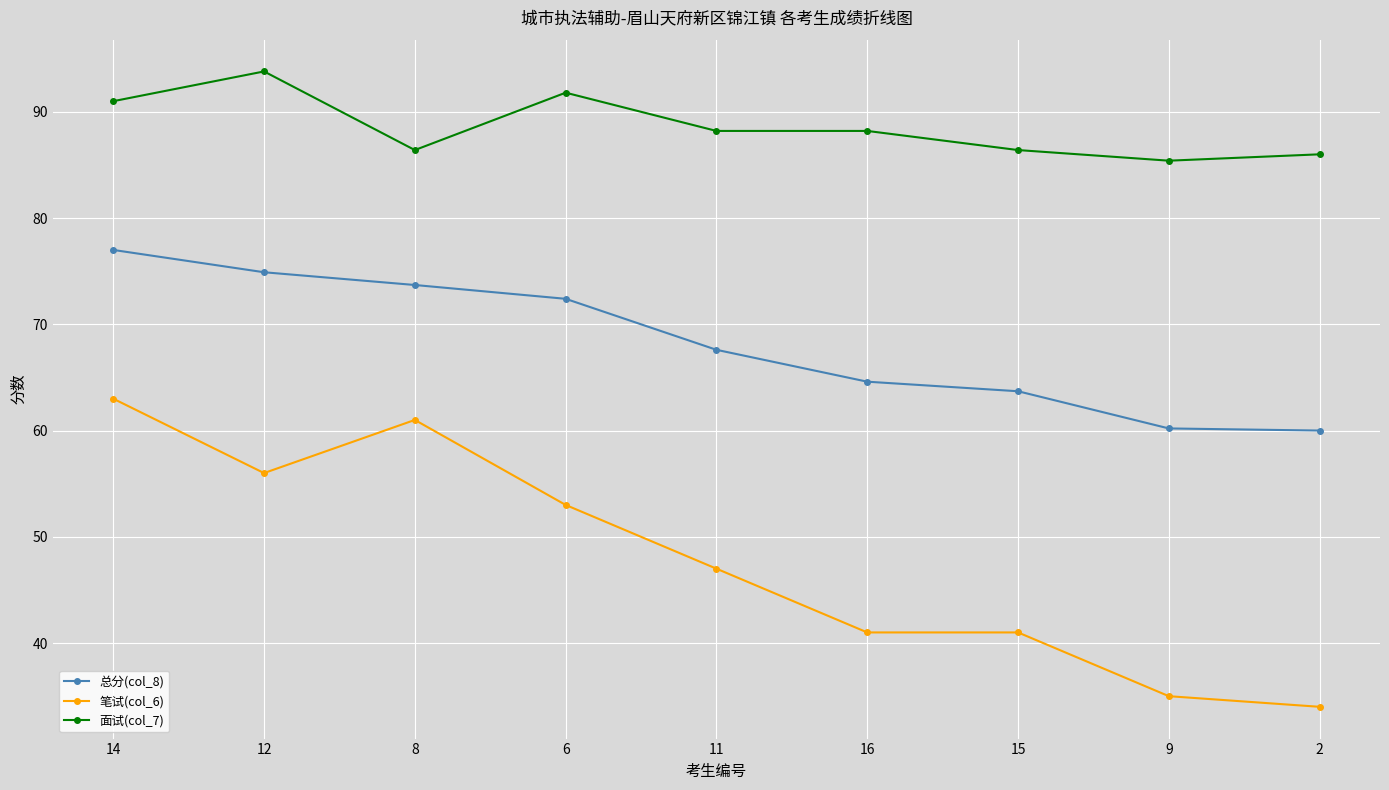

Read the 总分(col_8) value at 15.

63.7